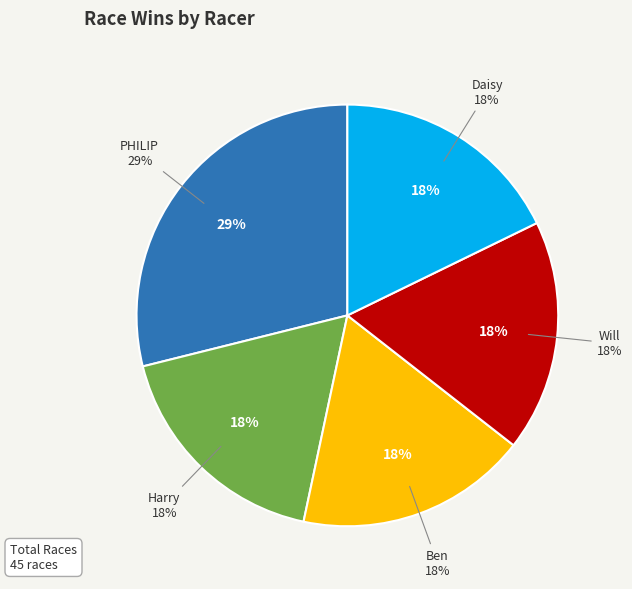

What is the total percentage of PHILIP and Daisy?

46.7%